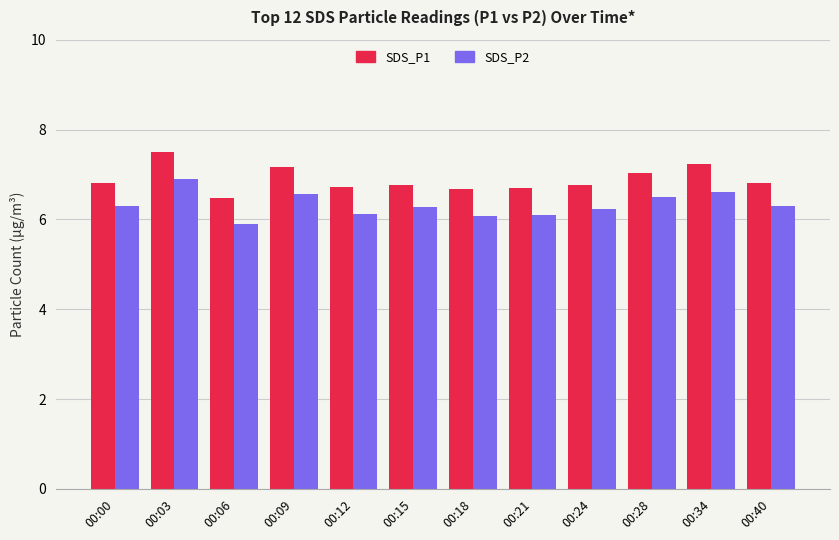

At which label does SDS_P2 reach its peak?

00:03